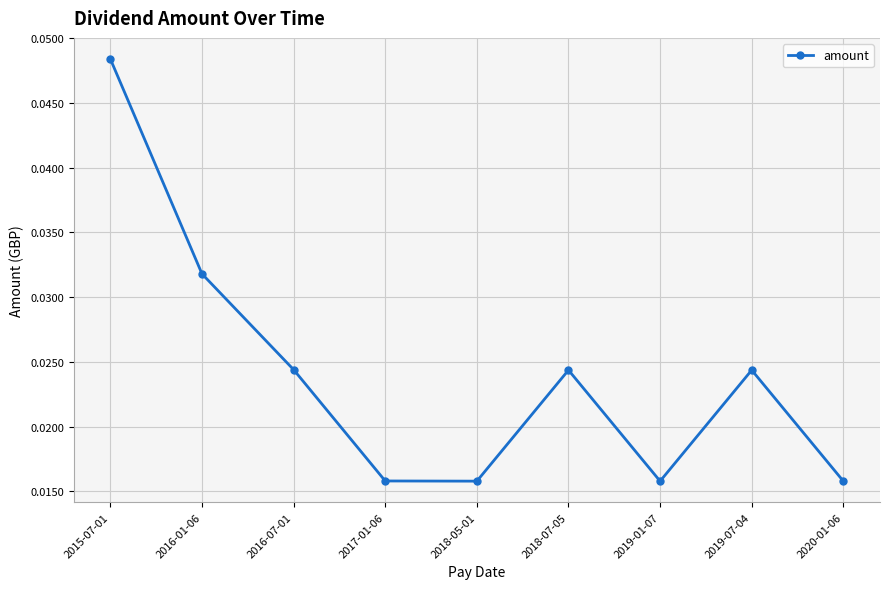

Which has a higher value, 2018-07-05 or 2017-01-06?

2018-07-05